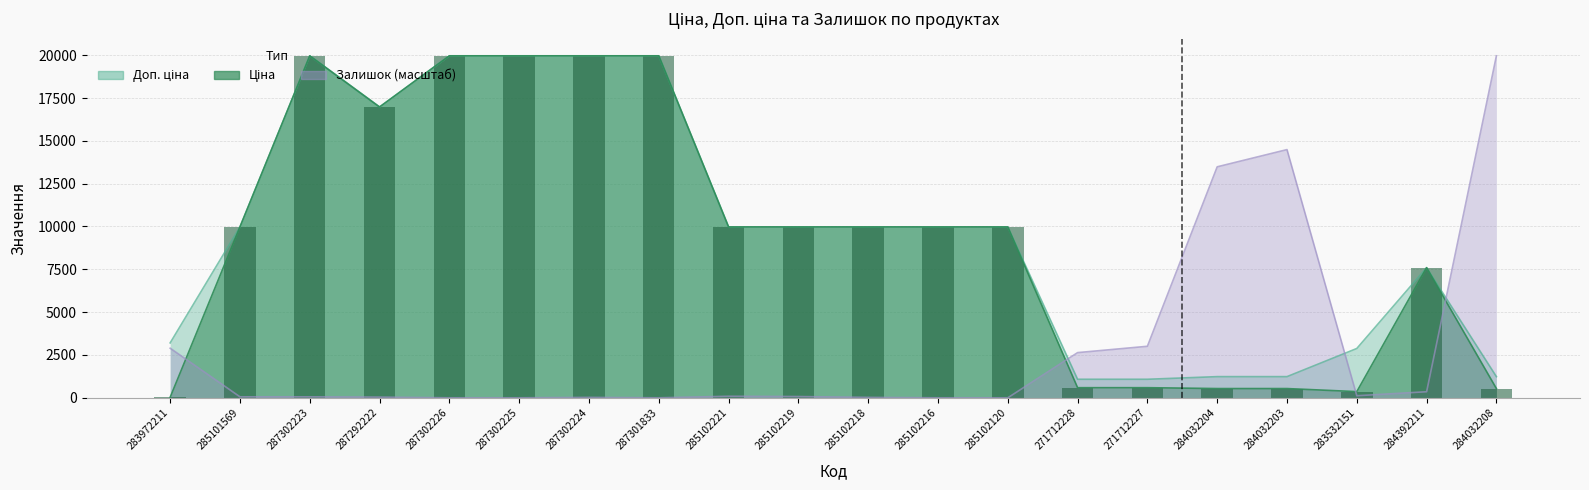

What is the difference between the maximum and minimum values in the Ціна series?

19932.1